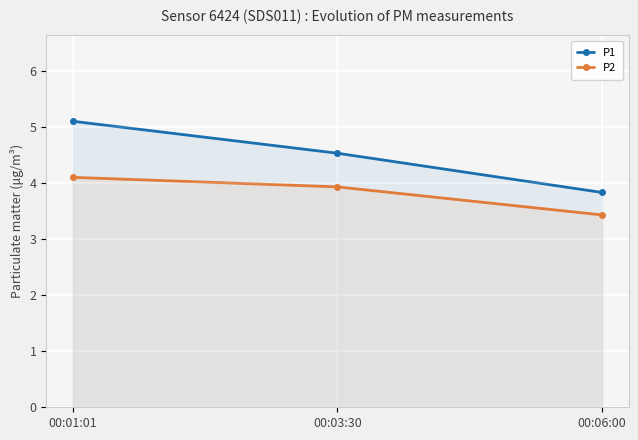

Count the P2 values in the range 3 to 4.

2